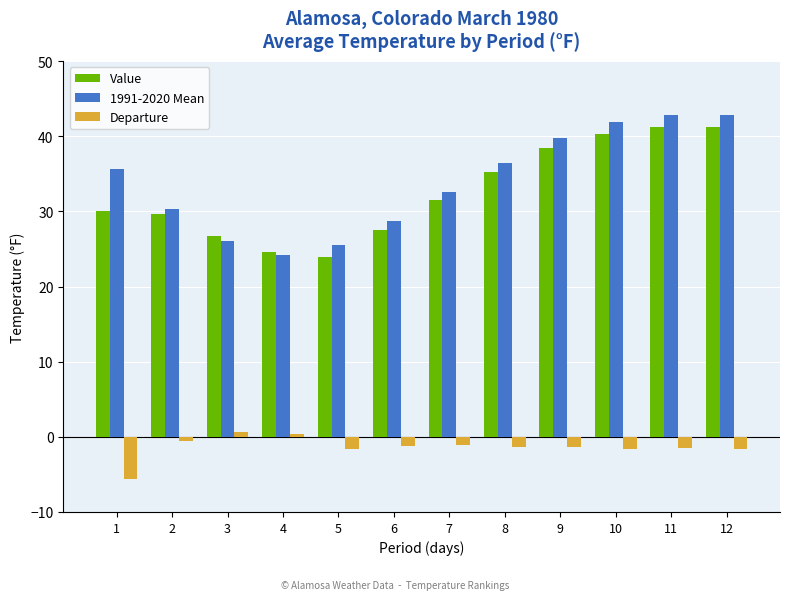

The 1991-2020 Mean series shows 39.1 at 4. True or false?

False